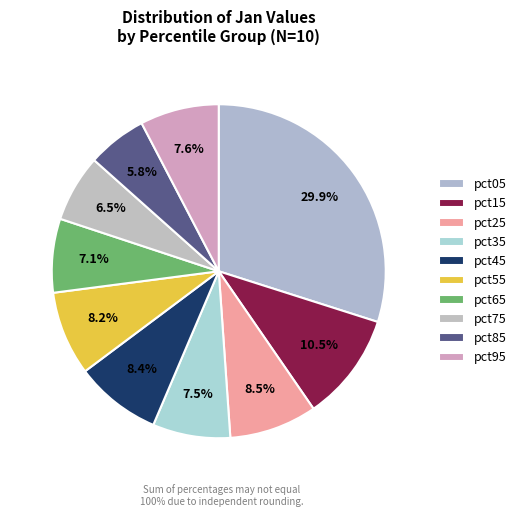

How many slices are in this pie chart?

10